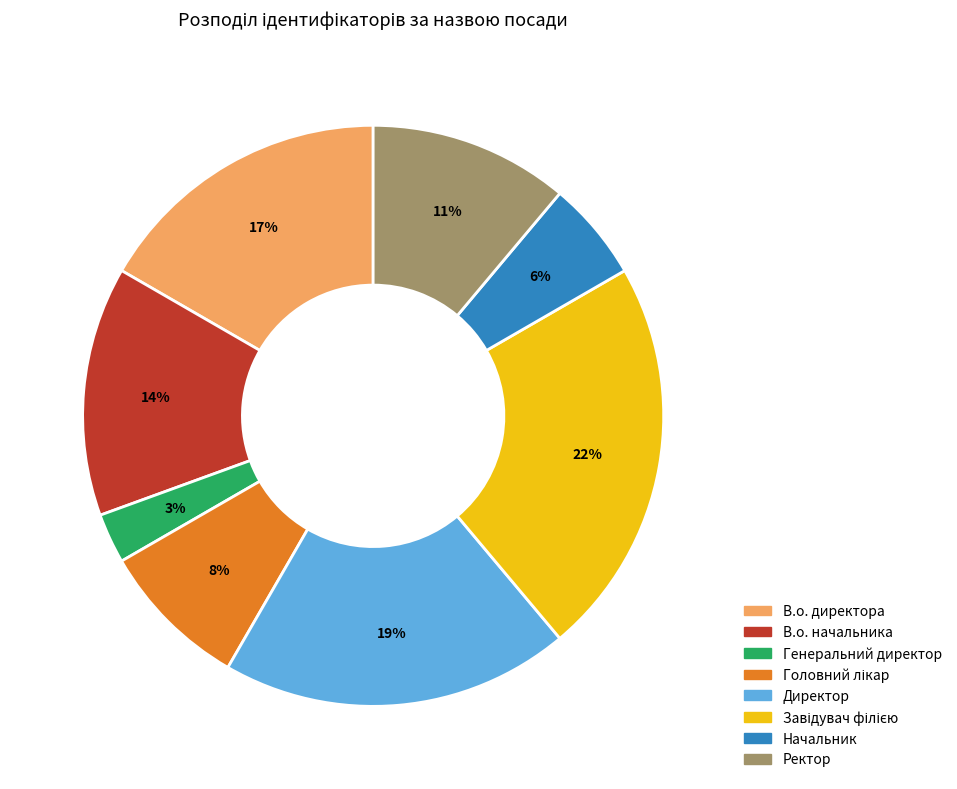

Count the number of slices in the pie.

8